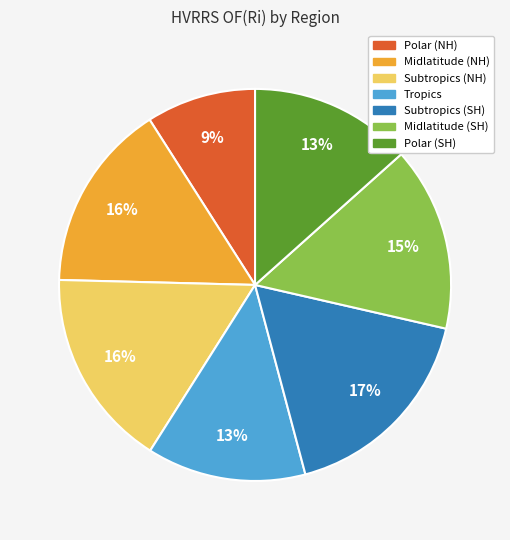

Between Subtropics (NH) and Midlatitude (SH), which is larger?

Subtropics (NH)